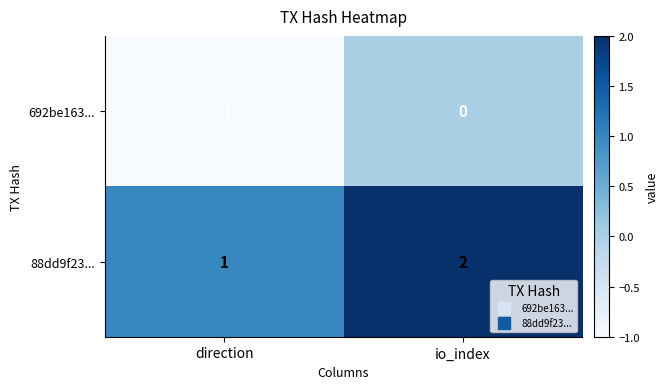

Rank the series at direction from lowest to highest value.

692be163..., 88dd9f23...